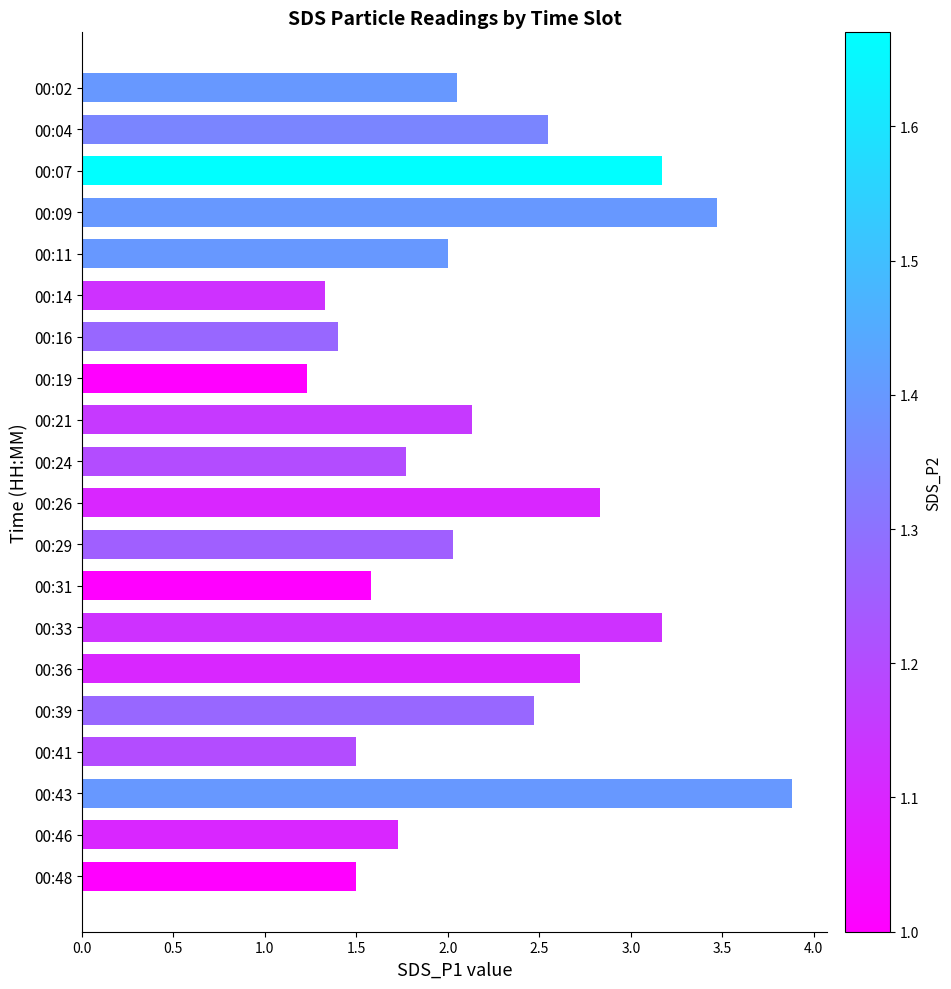

The chart shows a value of 2.0 at 00:26. True or false?

False